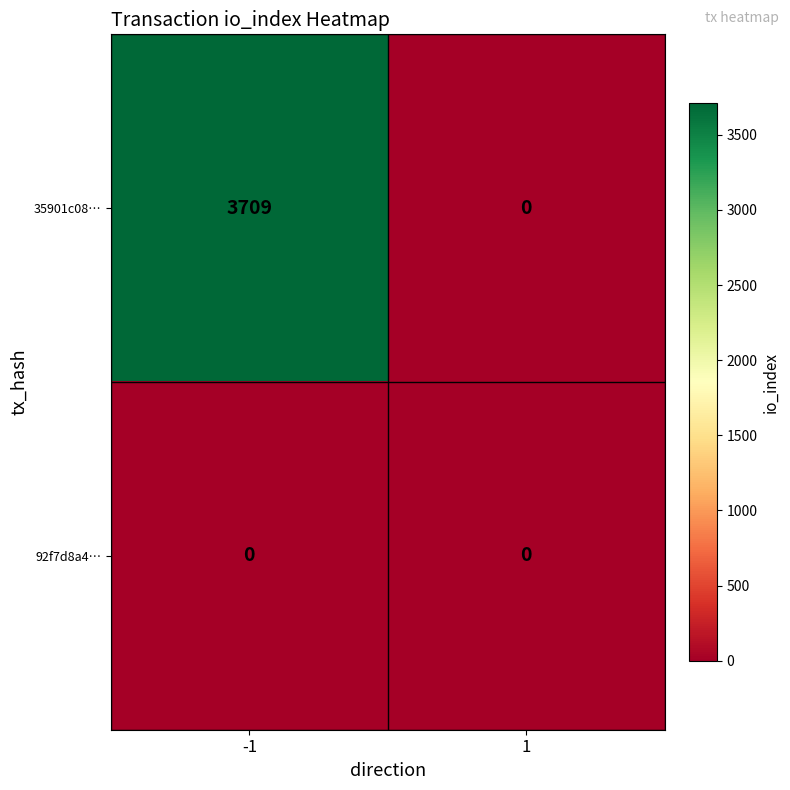

The value of 35901c08… at 1 is 0. True or false?

True